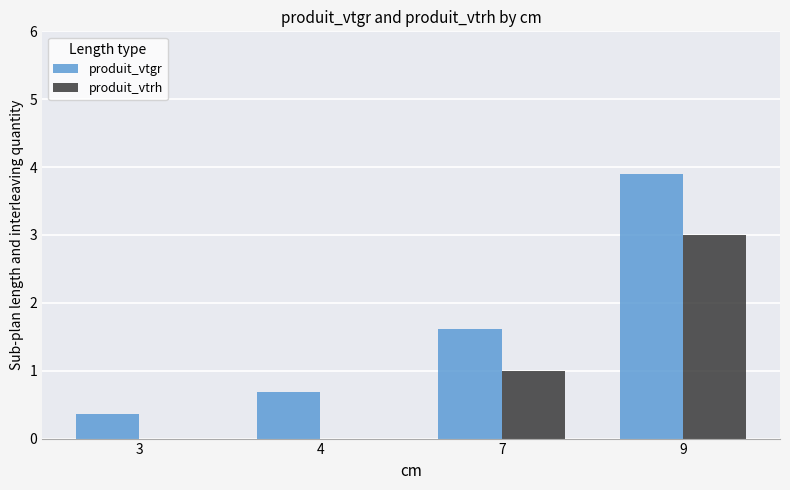

Reading left to right, what are all the values shown in this chart?

produit_vtgr: 3=0.4	4=0.7	7=1.6	9=3.9
produit_vtrh: 3=0.0	4=0.0	7=1.0	9=3.0